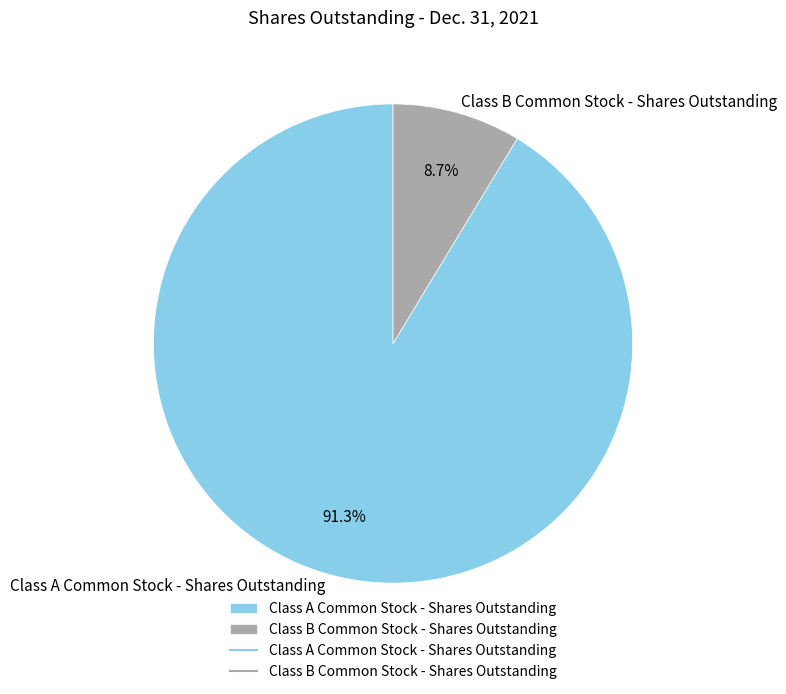

To the nearest percent, what is the average slice percentage?

50%